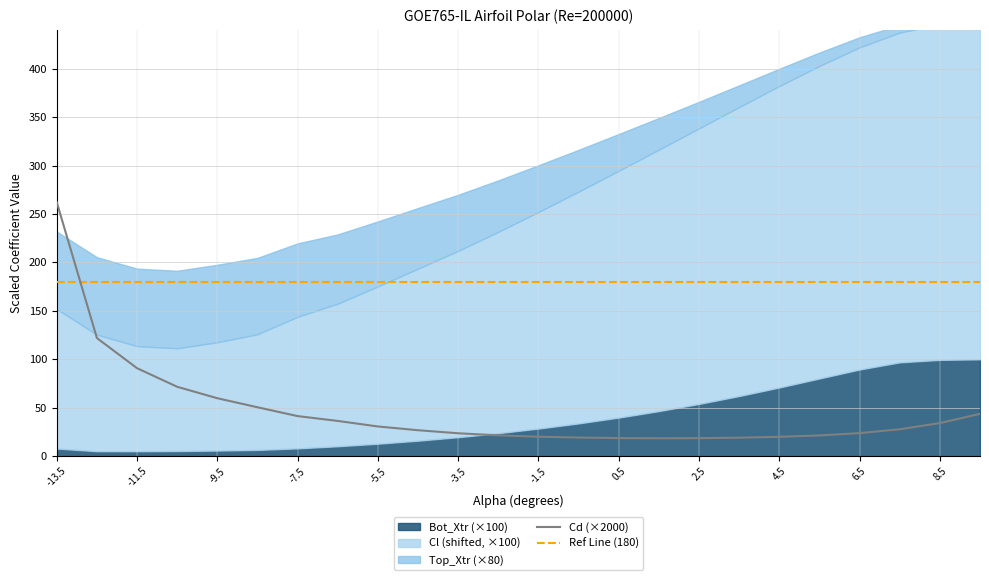

In Cd (×2000), how many points are lower than both neighbors (excluding endpoints)?

1